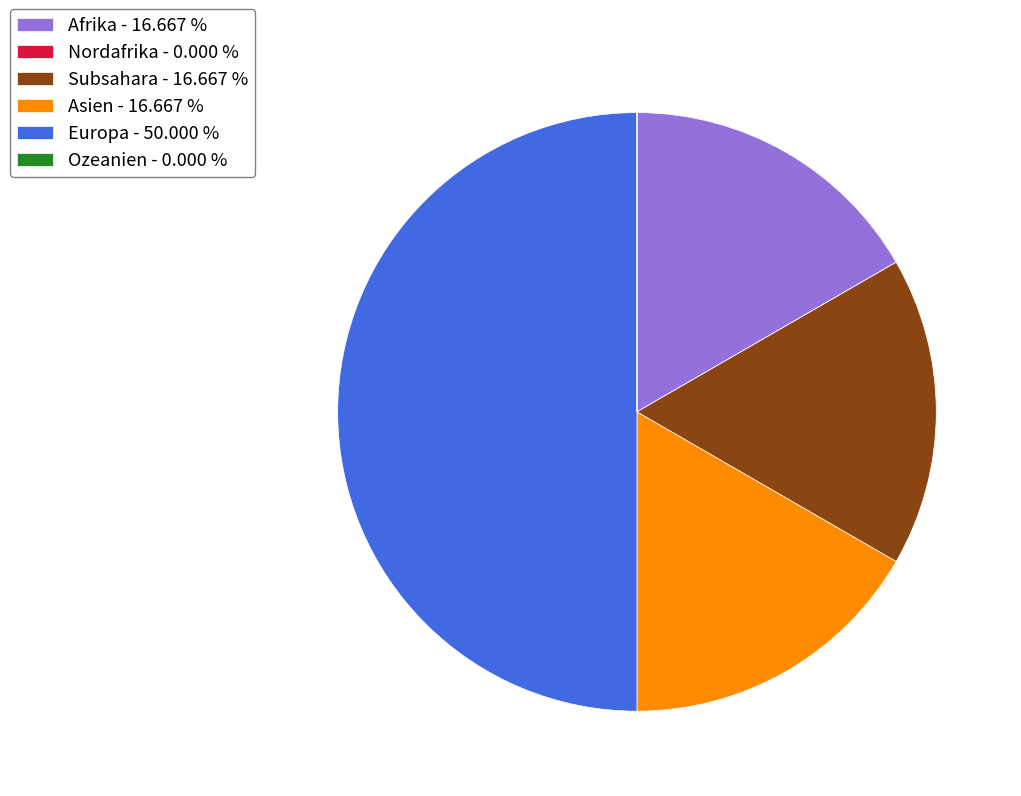

Does Asien account for over 50% of the chart?

No